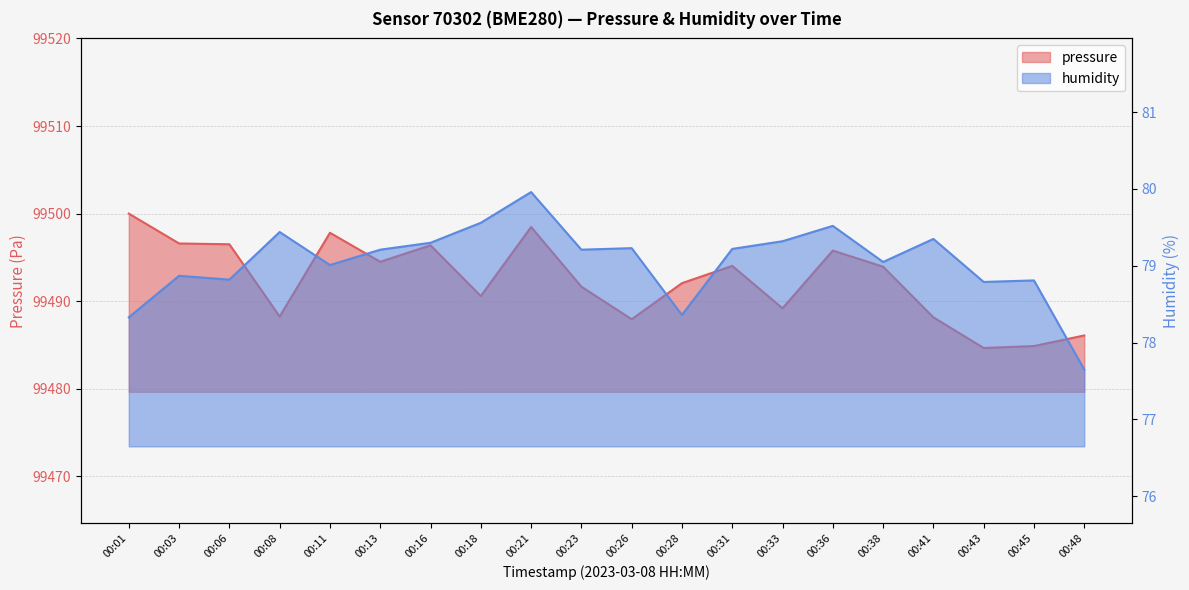

Does the chart display data point markers on the line(s)?

No